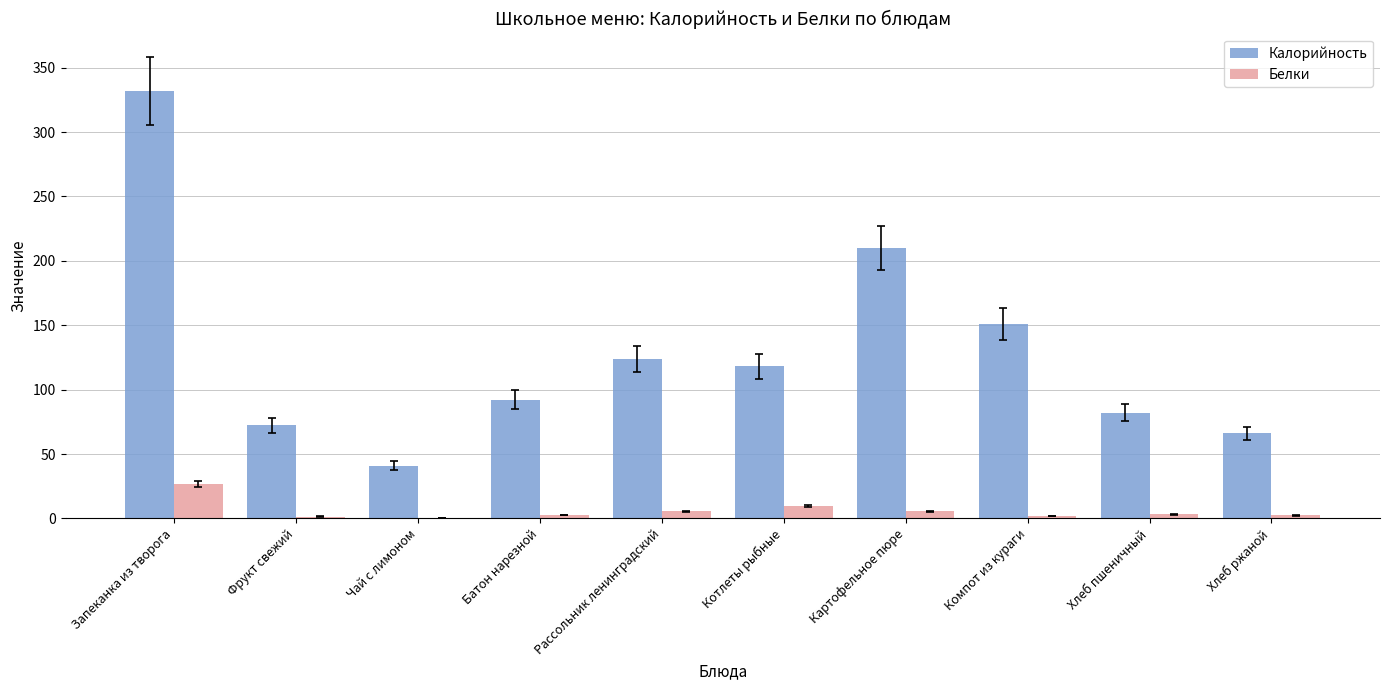

At which category is the sum across all series the highest?

Запеканка из творога